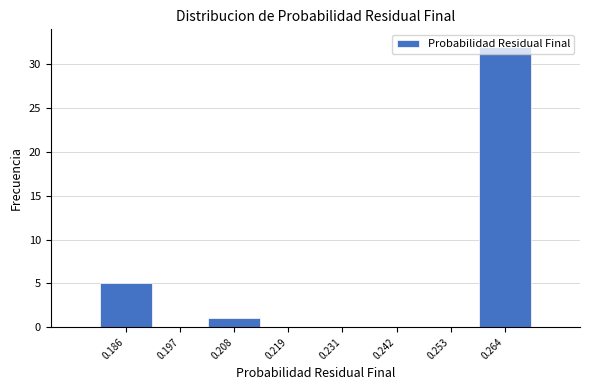

Reading left to right, list every bar in this chart as the range it spans on the x-axis followed by its height. Neither the bar edges nor the heights are printed on the chart, so give them approximately, as read against the axes.

0.180 to 0.192: 5
0.192 to 0.202: 0
0.202 to 0.214: 1
0.214 to 0.226: 0
0.226 to 0.236: 0
0.236 to 0.248: 0
0.248 to 0.258: 0
0.258 to 0.270: 32